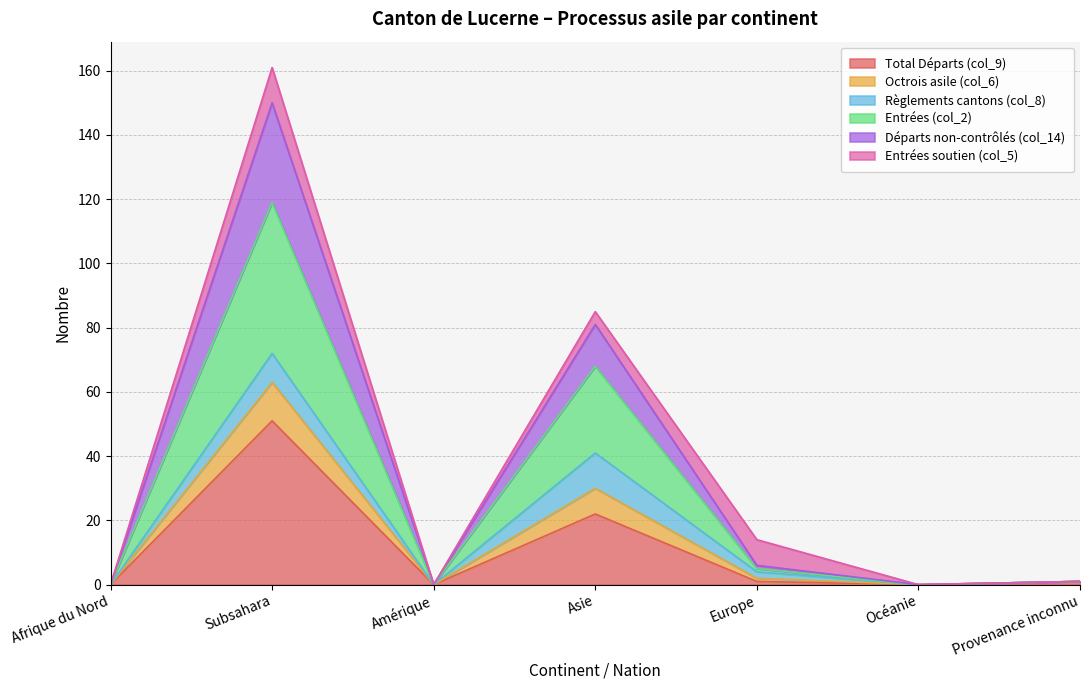

Between Subsahara and Amérique, which is larger?

Subsahara